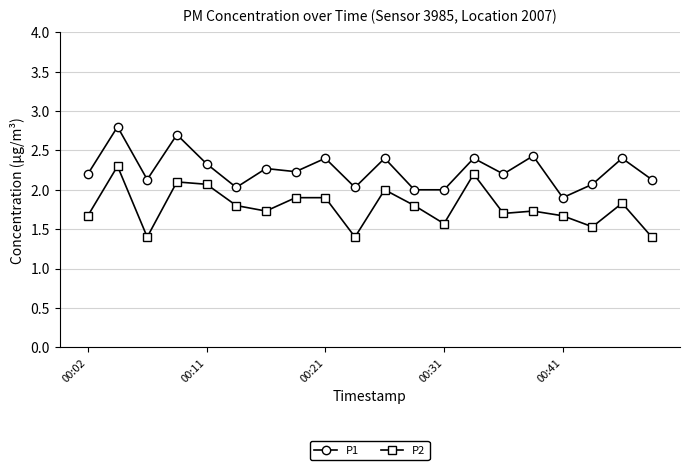

What is the average value of the P1 series?

2.3